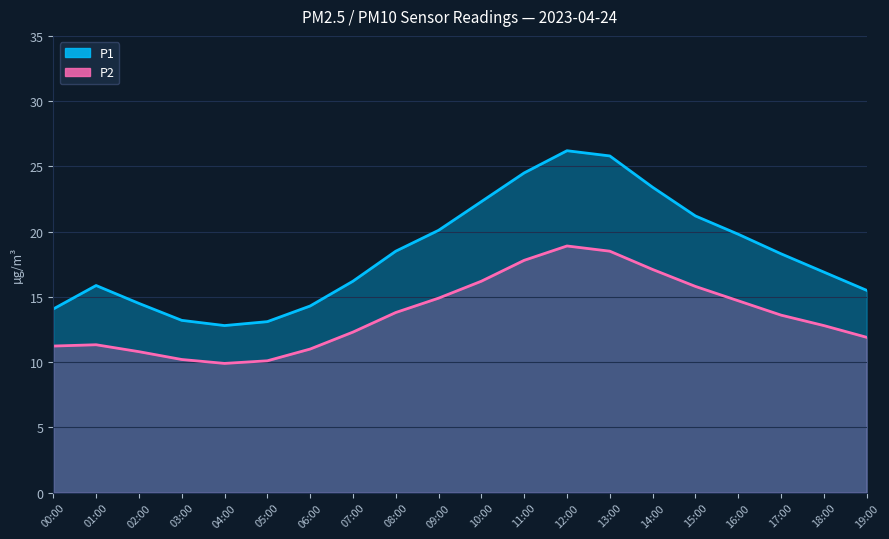

Which series has the widest spread of values?

P1